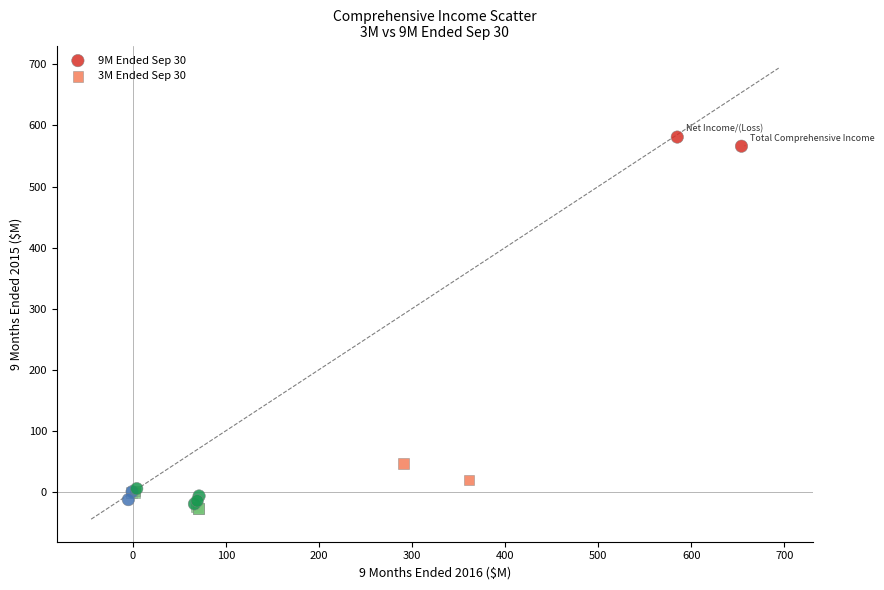

Which series contains the highest Y value?

9M Ended Sep 30